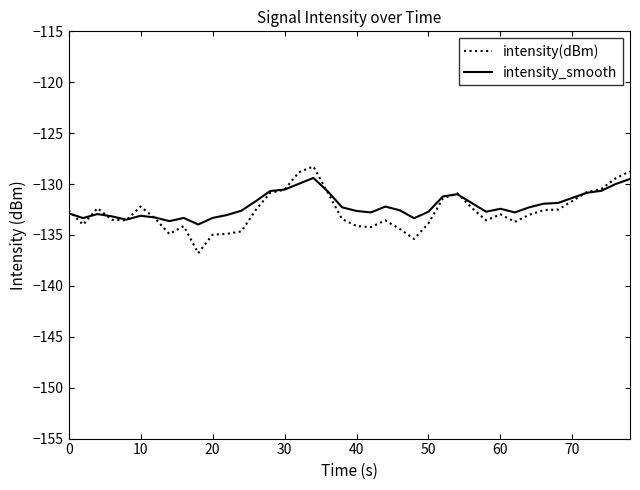

What is the minimum value shown in the chart?

-136.8